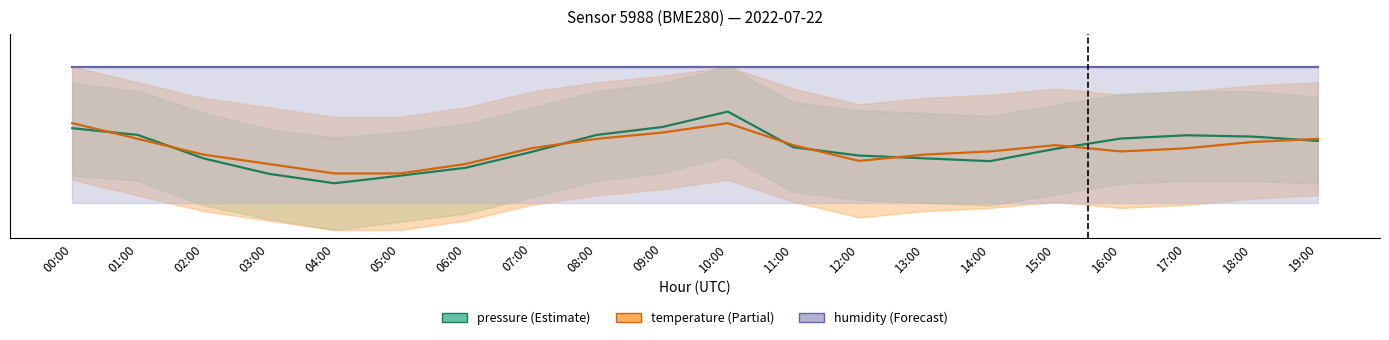

True or false: humidity and pressure intersect in this chart.

False